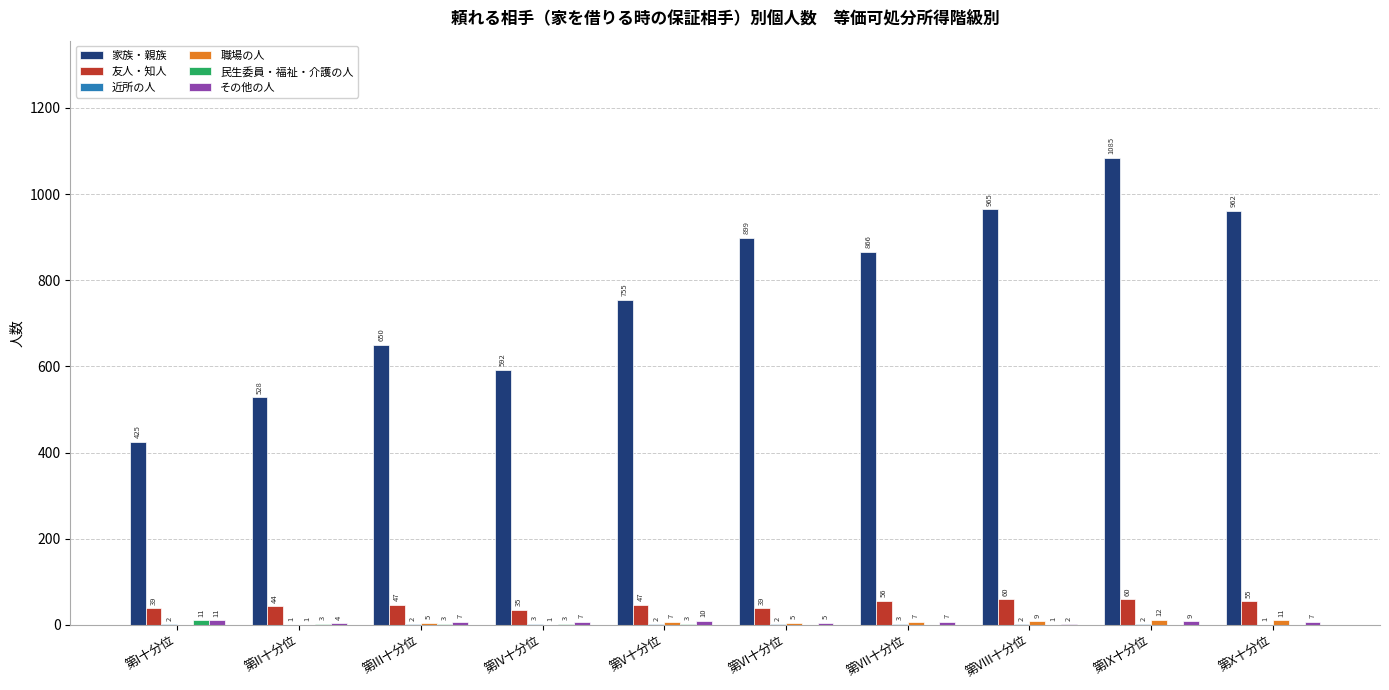

Which series has the largest total across all categories?

家族・親族